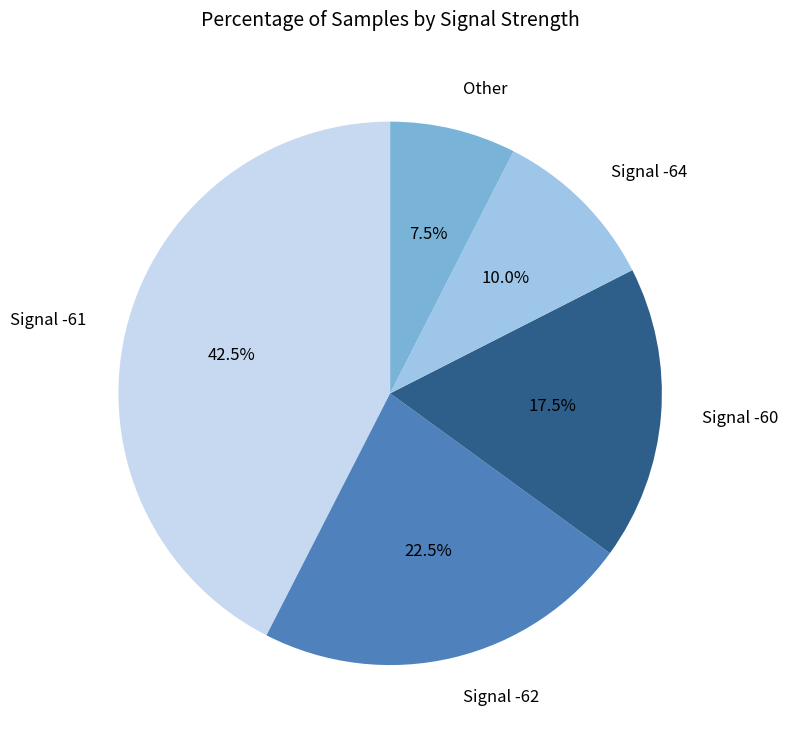

Which slice is the largest?

Signal -61